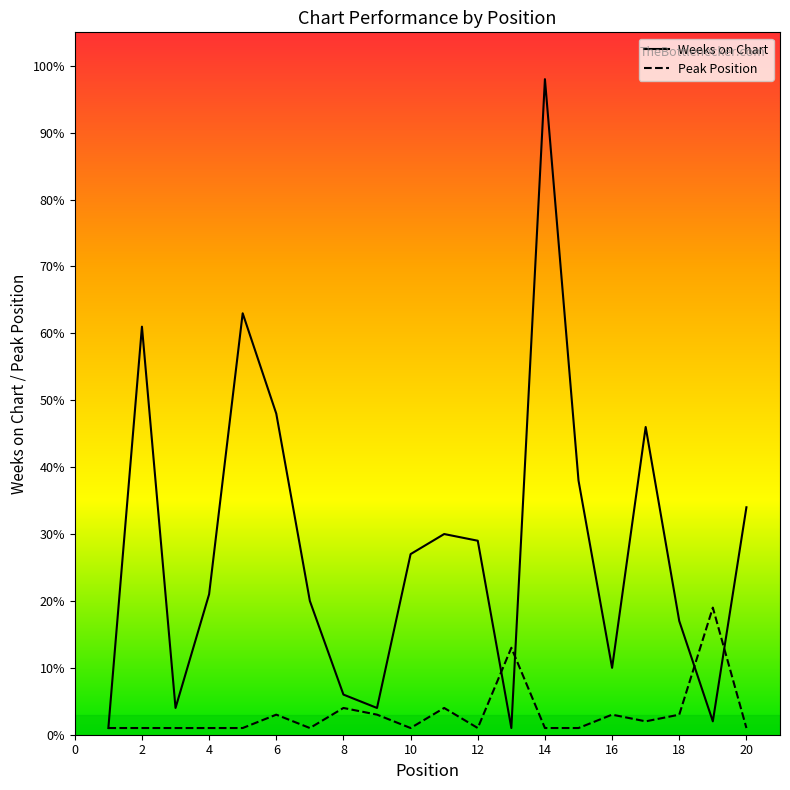

The Peak Position series shows 0 at 10. True or false?

False